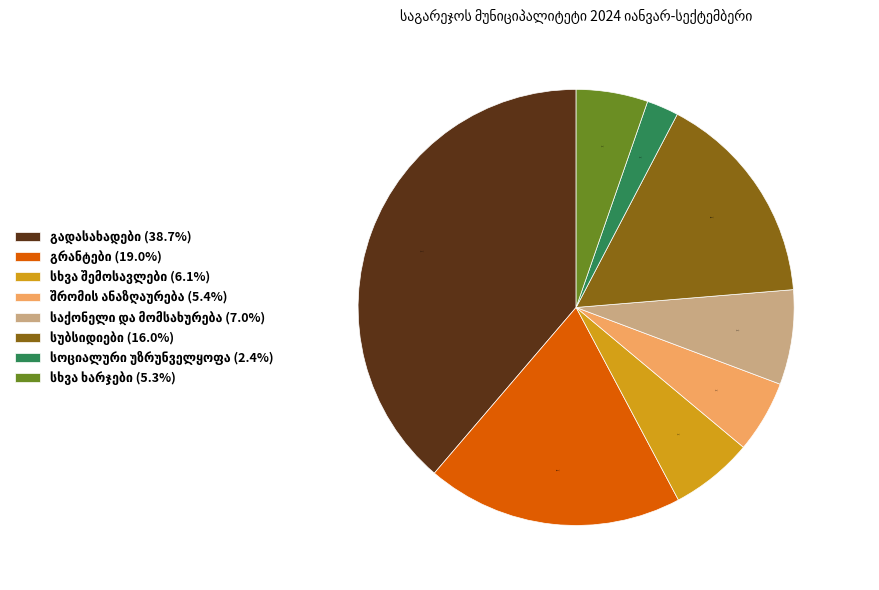

Is there any slice that represents more than half of the pie?

No